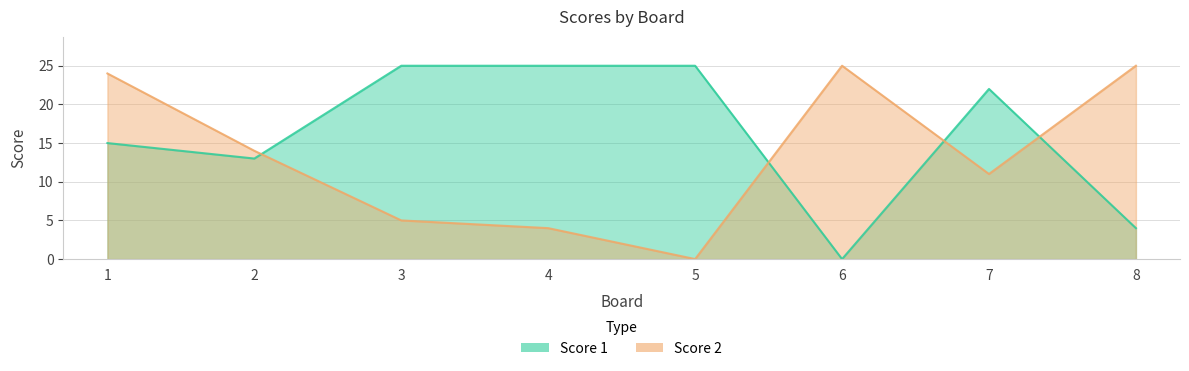

Which series has the widest spread of values?

Score 1